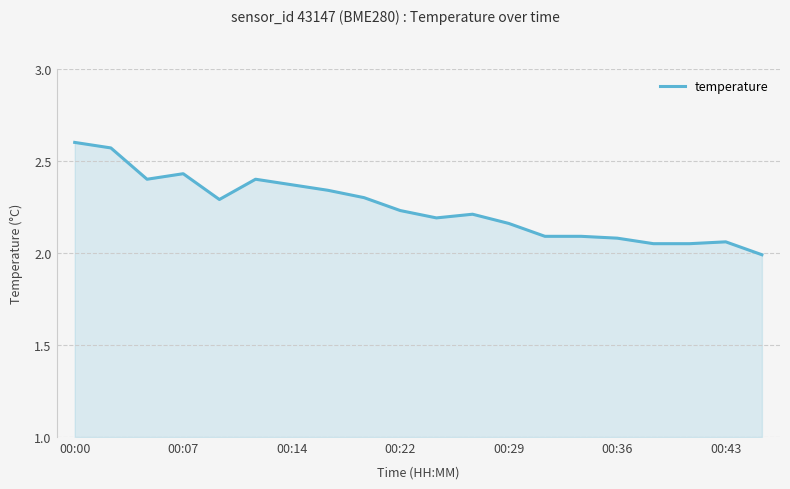

What is the sum of all values?

44.9